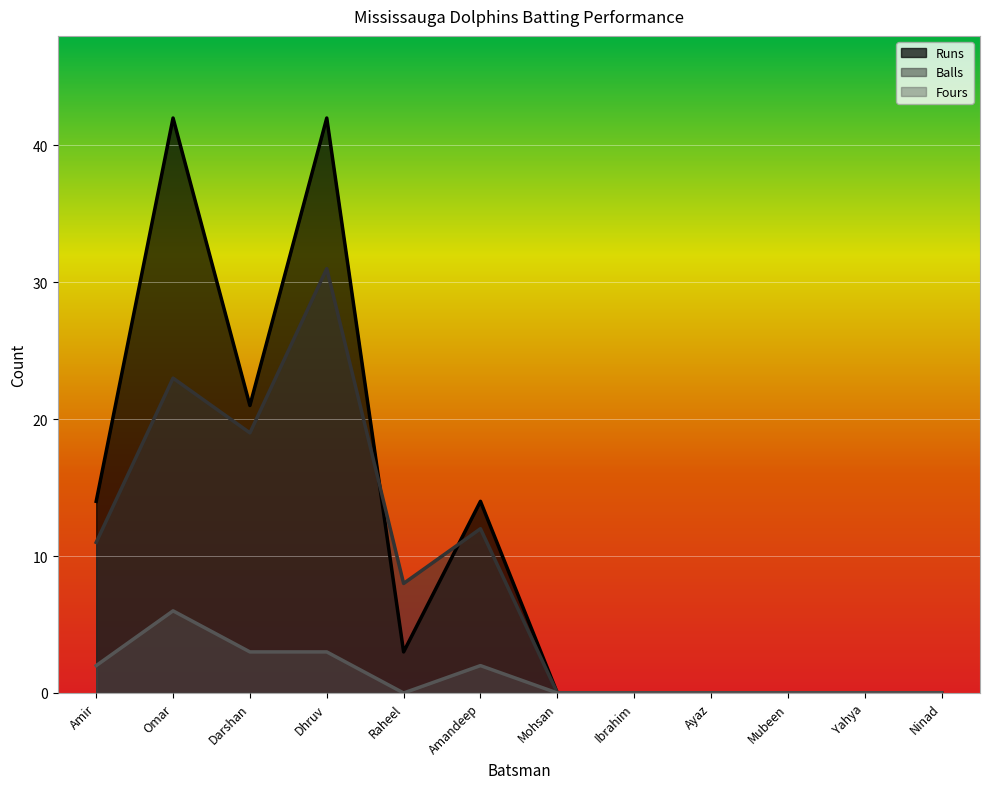

What is the maximum value shown in the chart?

42